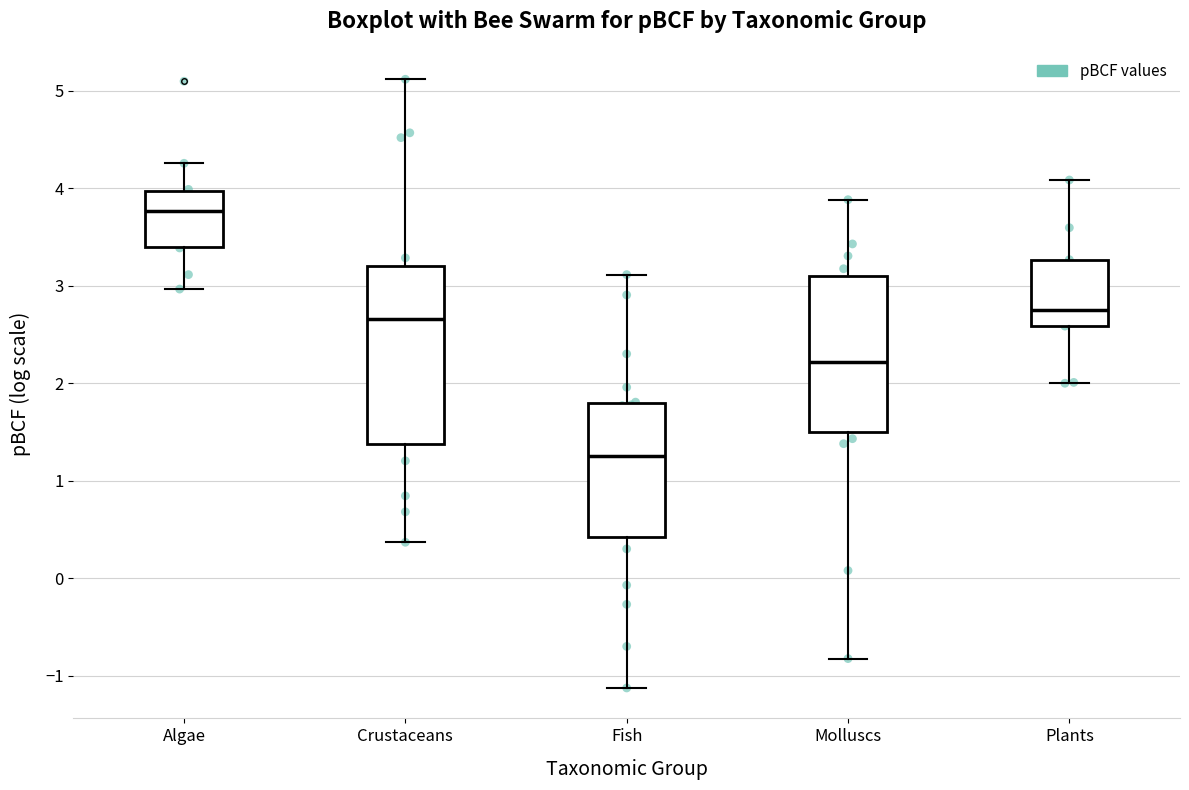

Reading left to right, transcribe this box plot: for each box, give where its median line is, the range the box spans, and where its two whiskers end, as read against the y-axis. The values are not printed on the chart, so give them approximately, as read against the axis.

Algae: median 3.8, box 3.4 to 4.0, whiskers 3.0 to 4.3
Crustaceans: median 2.7, box 1.4 to 3.2, whiskers 0.4 to 5.1
Fish: median 1.3, box 0.4 to 1.8, whiskers -1.1 to 3.1
Molluscs: median 2.2, box 1.5 to 3.1, whiskers -0.8 to 3.9
Plants: median 2.8, box 2.6 to 3.3, whiskers 2.0 to 4.1